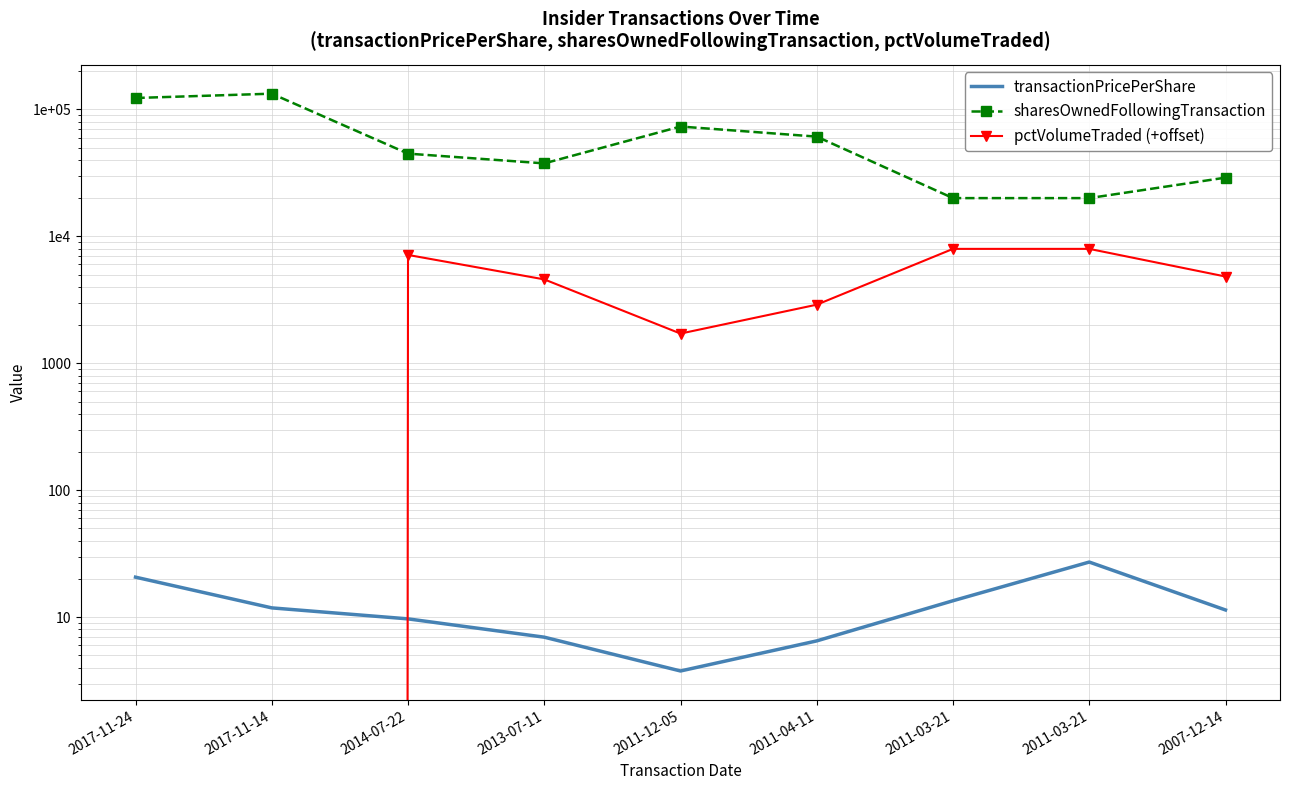

What is the label of the 4th point from the left?

2013-07-11